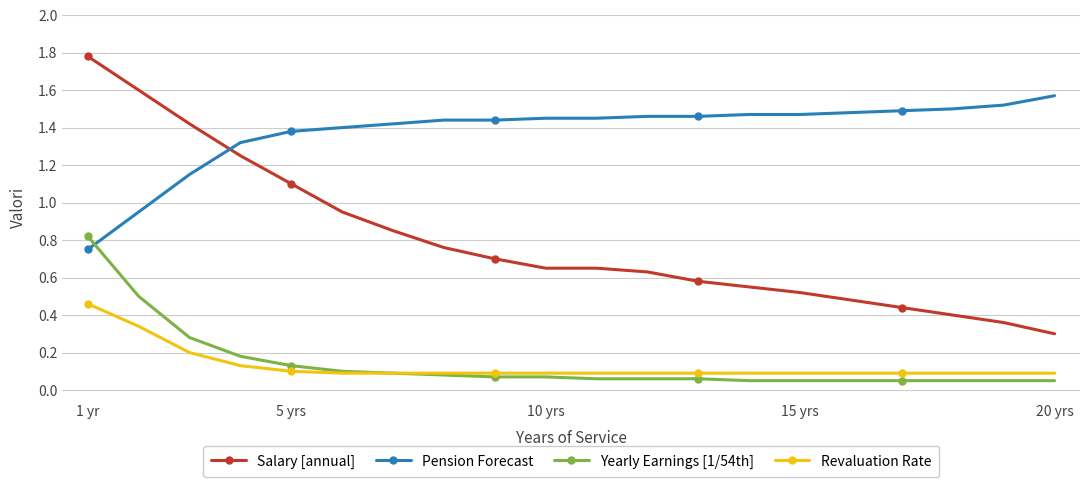

Rank the series by their maximum value, from highest to lowest.

Salary [annual], Pension Forecast, Yearly Earnings [1/54th], Revaluation Rate